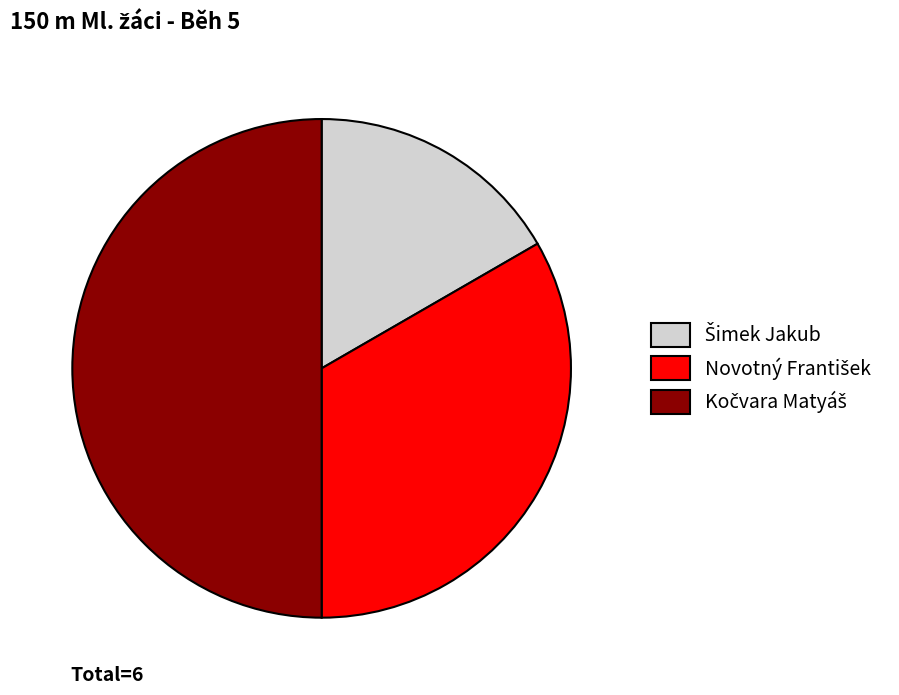

To the nearest percent, what is the average slice percentage?

33%